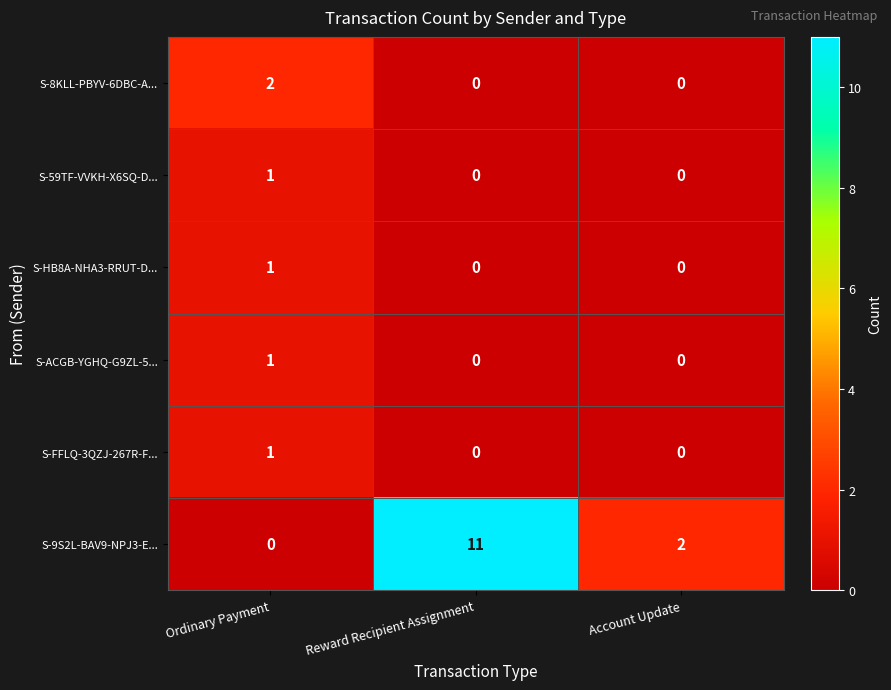

What is the total value across all series at Account Update?

2